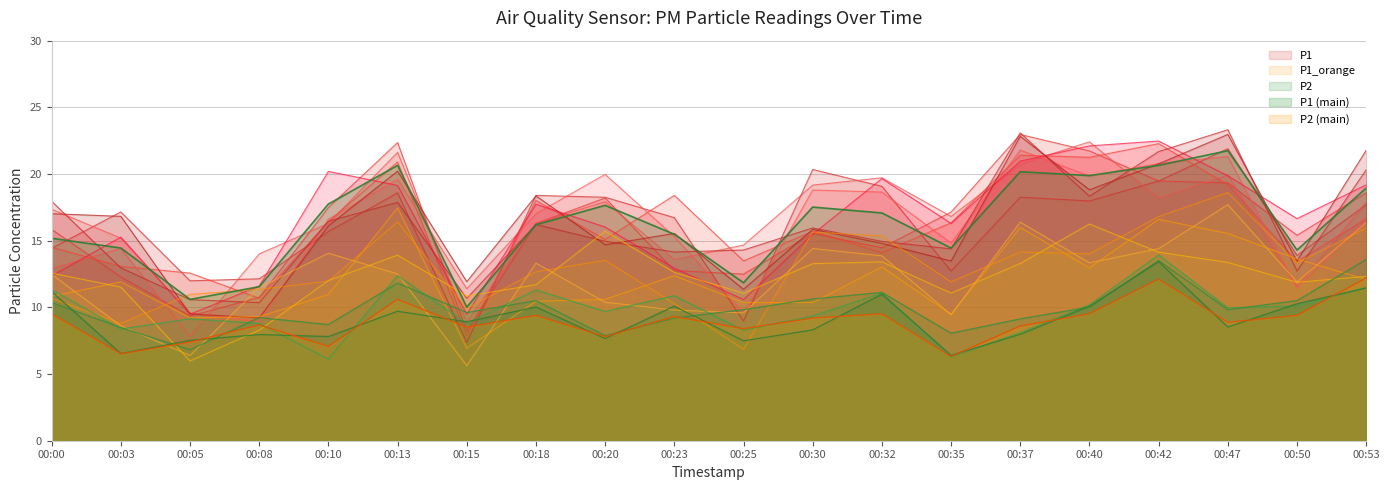

Rank the categories by P2 value from lowest to highest.

00:35, 00:03, 00:10, 00:05, 00:20, 00:25, 00:15, 00:37, 00:08, 00:47, 00:30, 00:23, 00:18, 00:50, 00:00, 00:32, 00:40, 00:13, 00:42, 00:53